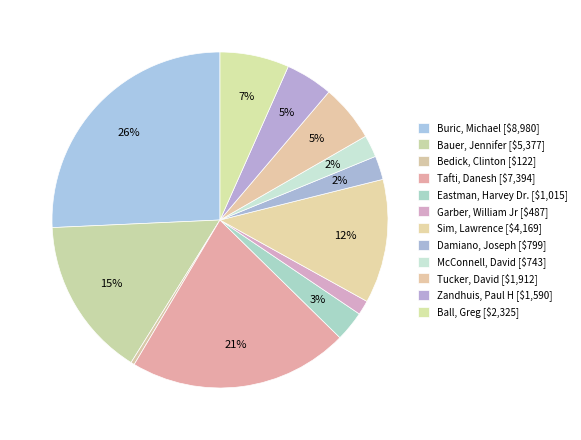

Which has a higher value, Buric, Michael or Damiano, Joseph?

Buric, Michael